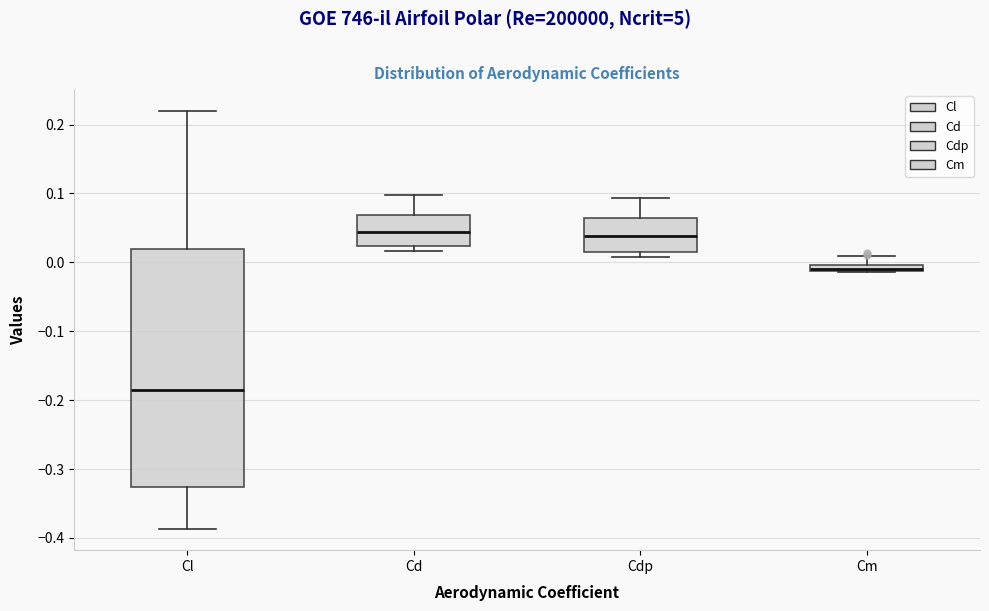

Which box is the tallest, from its lower edge to its upper edge?

Cl